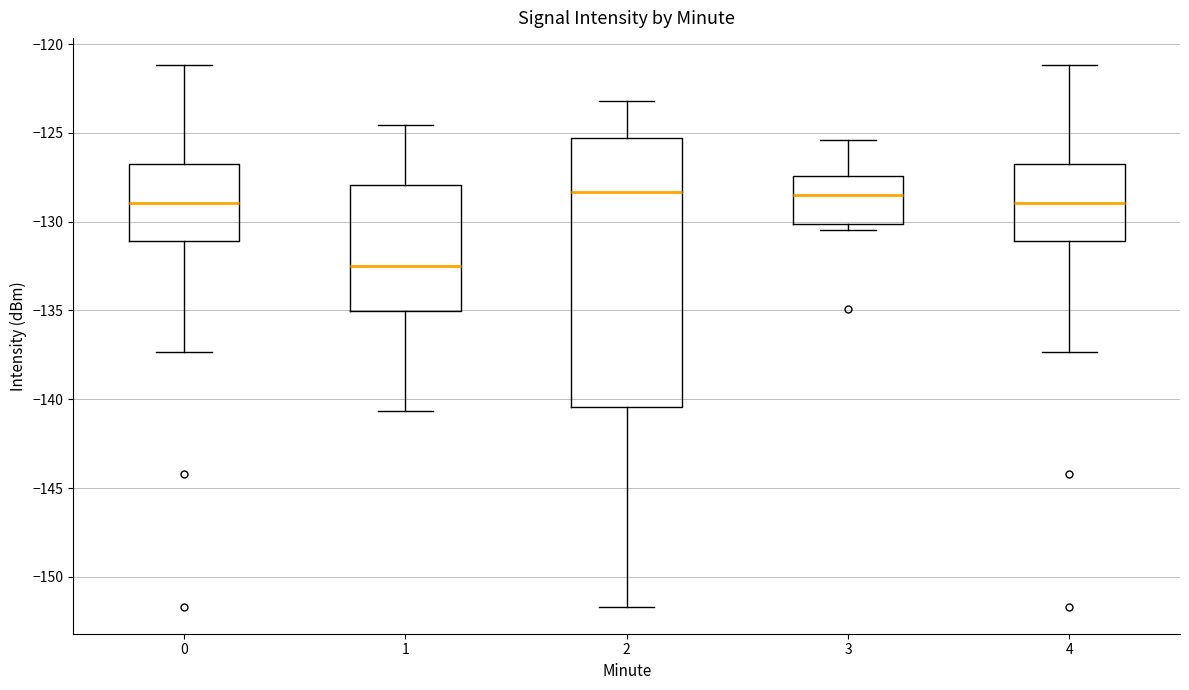

Reading left to right, read every box against the y-axis: the position of its median line, the range the box covers, and the ends of its whiskers. The values are not printed on the chart, so give them approximately, as read against the axis.

0: median -129.0, box -131.0 to -126.5, whiskers -137.5 to -121.0
1: median -132.5, box -135.0 to -128.0, whiskers -140.5 to -124.5
2: median -128.5, box -140.5 to -125.5, whiskers -151.5 to -123.0
3: median -128.5, box -130.0 to -127.5, whiskers -130.5 to -125.5
4: median -129.0, box -131.0 to -126.5, whiskers -137.5 to -121.0